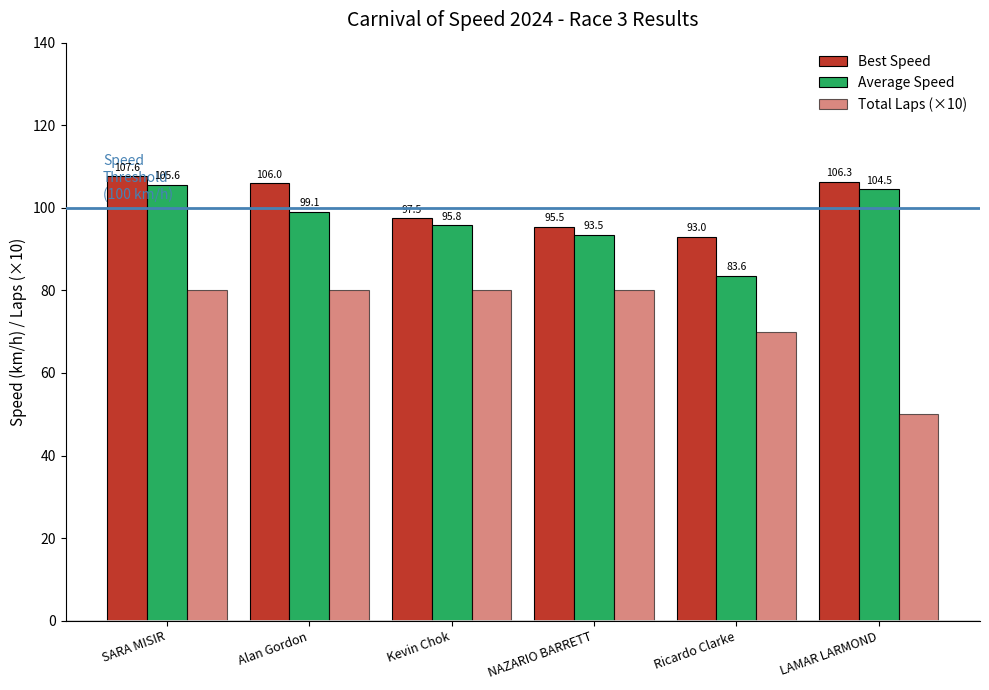

What is the difference between the second highest and minimum values in the Best Speed series?

13.3